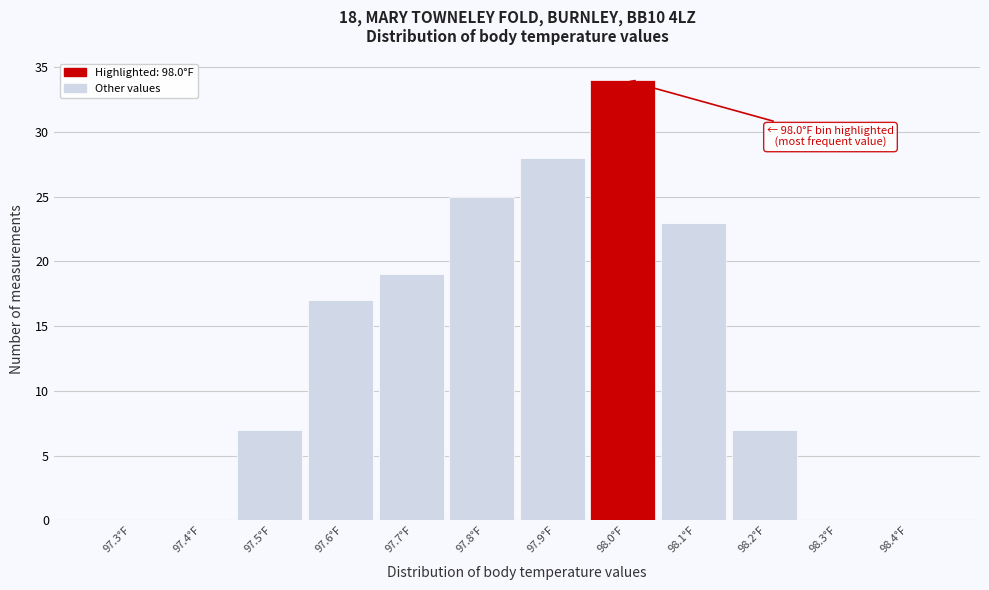

Reading left to right, what are all the values shown in this chart?

97.3°F=0	97.4°F=0	97.5°F=7	97.6°F=17	97.7°F=19	97.8°F=25	97.9°F=28	98.0°F=34	98.1°F=23	98.2°F=7	98.3°F=0	98.4°F=0